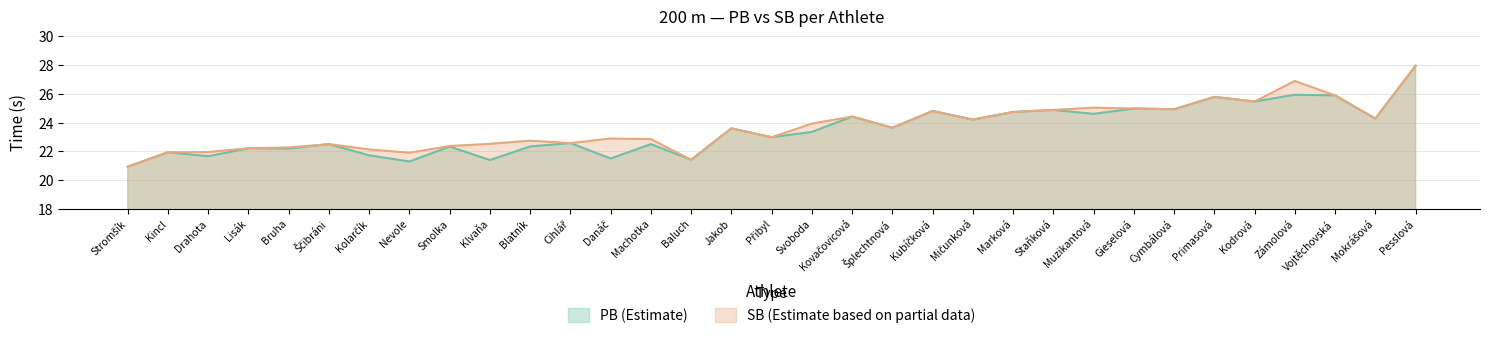

At which label is the value closest to 24?

Mičunková